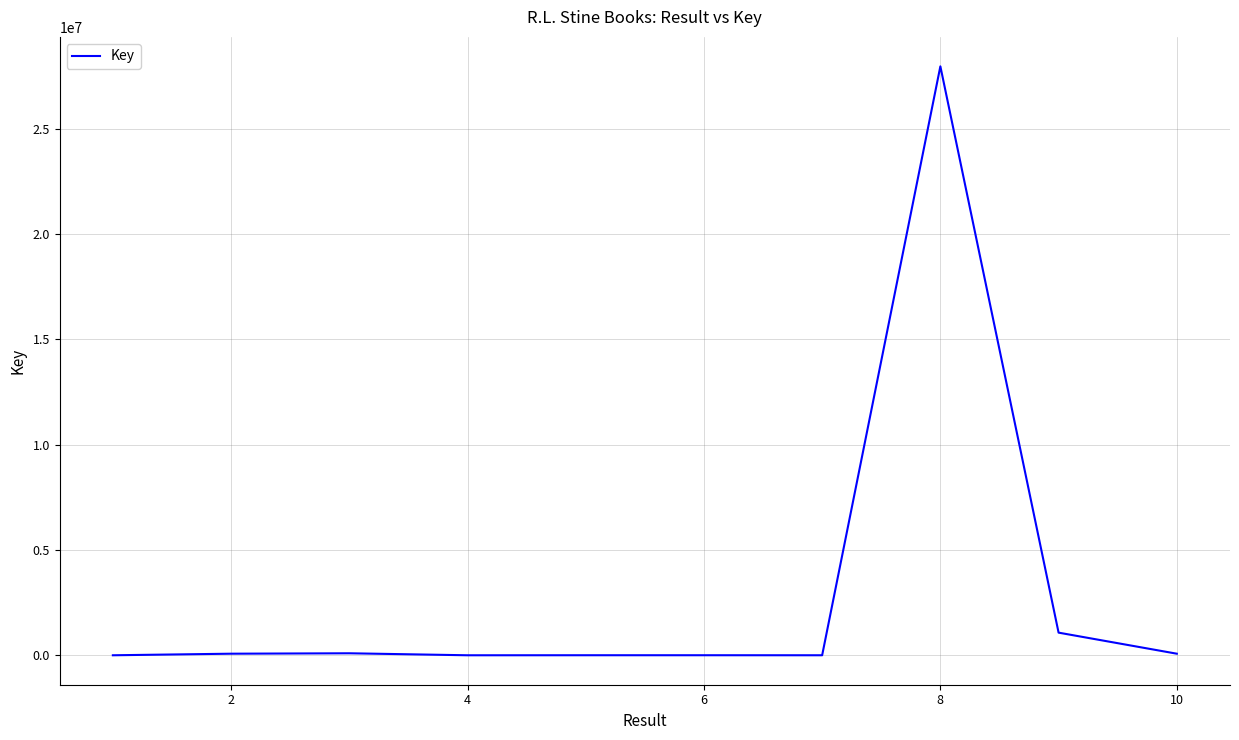

What is the maximum value shown in the chart?

27954771